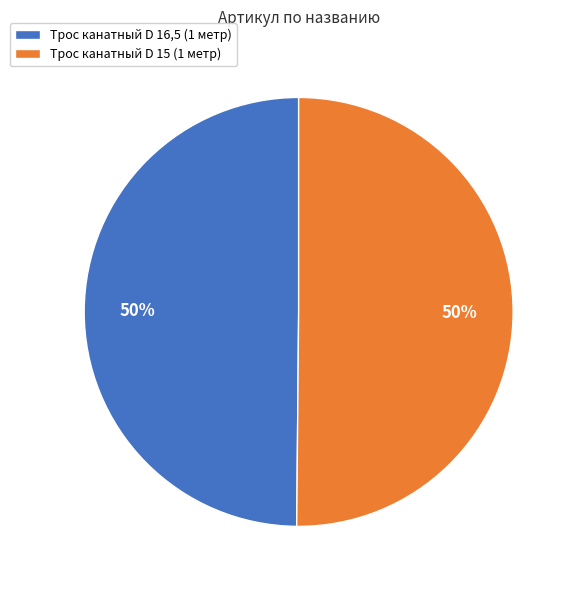

What is the ratio of the value at Трос канатный D 16,5 (1 метр) to the value at Трос канатный D 15 (1 метр)?

1.0